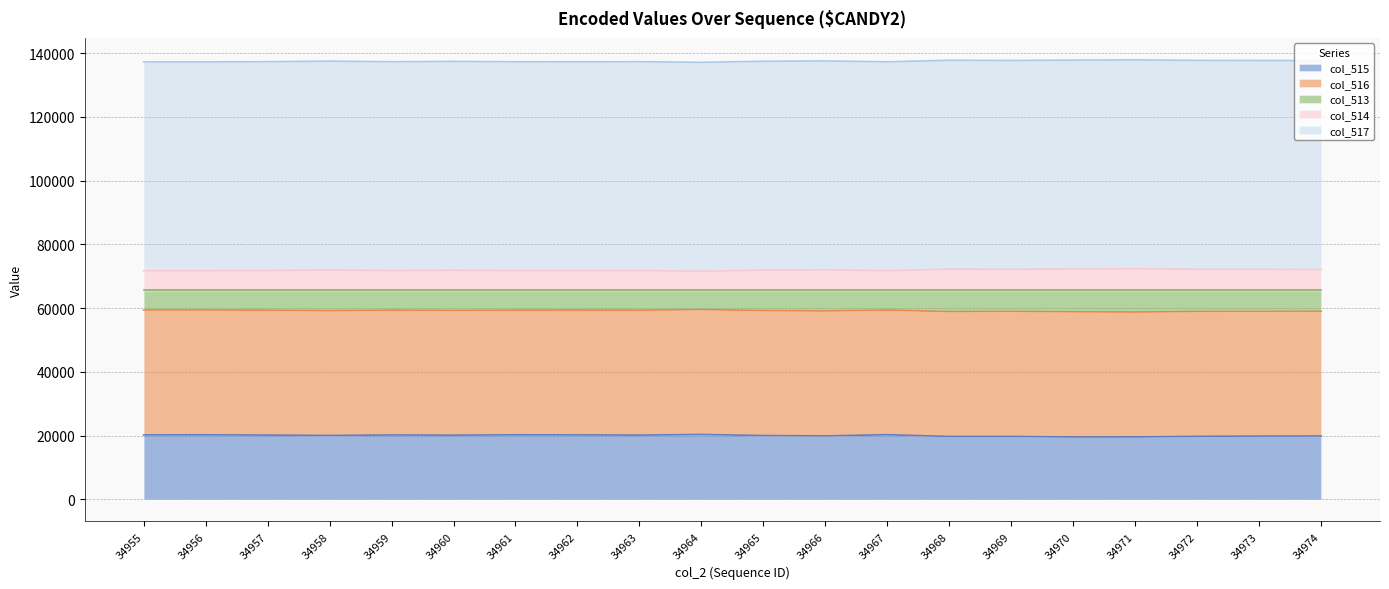

What are all the series names shown in the legend?

col_515, col_516, col_513, col_514, col_517